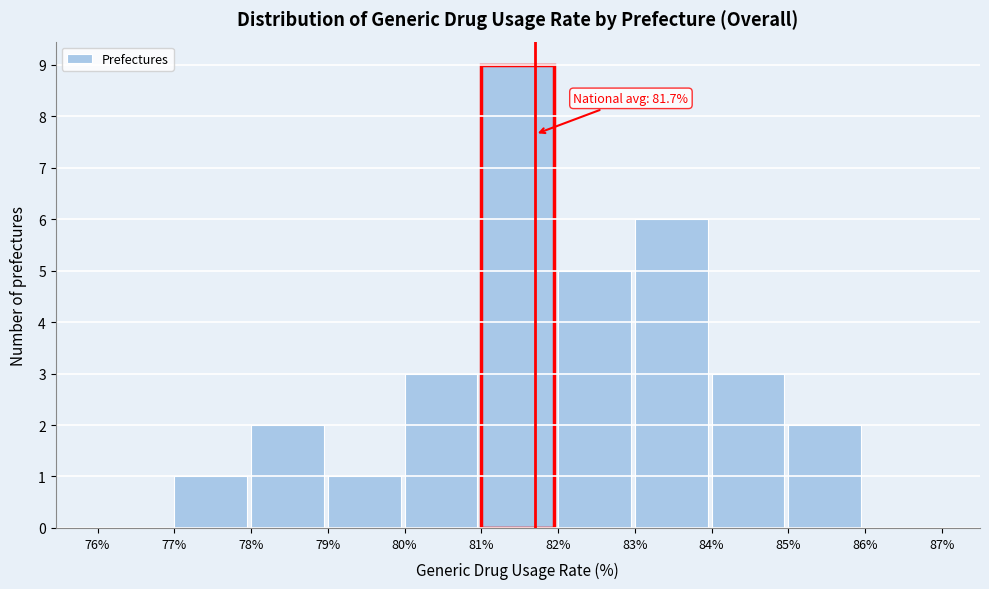

Over which range of the x-axis is the bar tallest?

81% to 82%